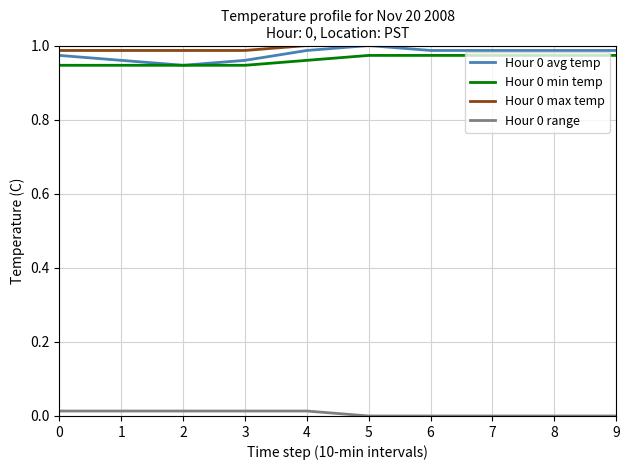

At how many categories does at least one series exceed 0?

10